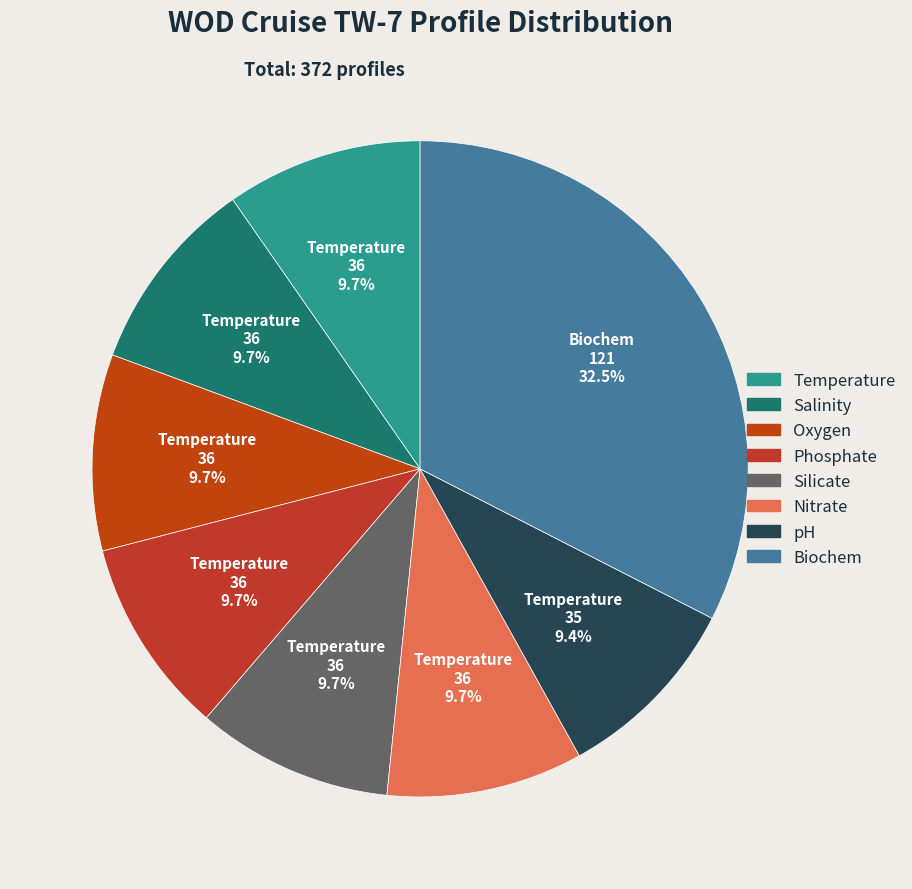

Which category has the smallest portion of the pie?

pH [h] PROFILES